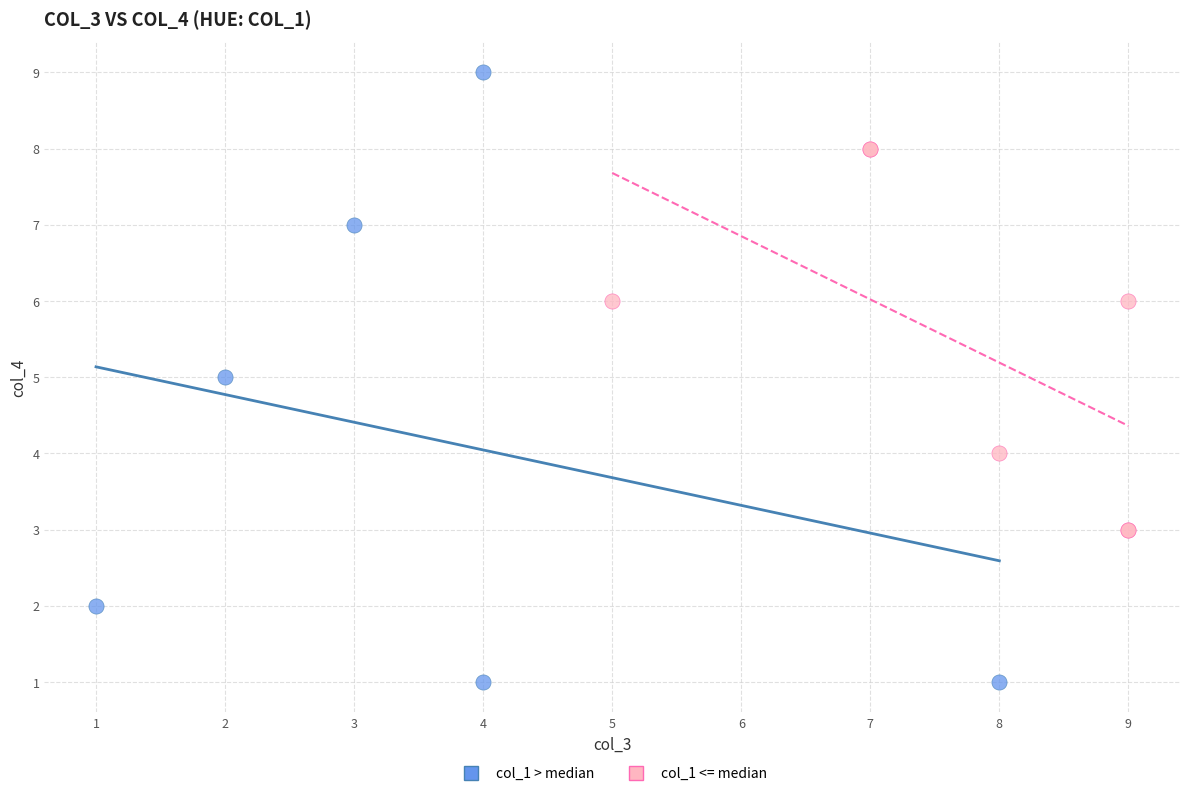

What are all the series names shown in the legend?

col_1 > median, col_1 <= median